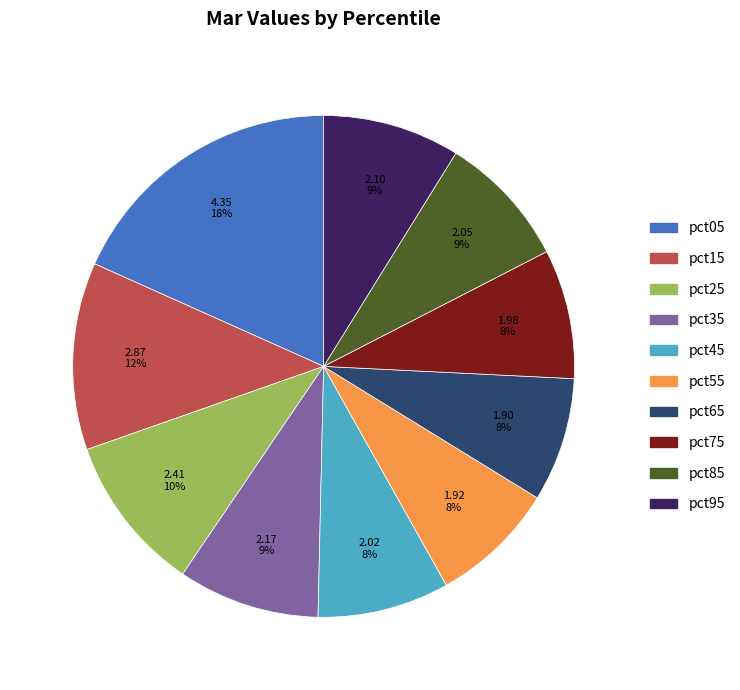

Which has a higher value, pct45 or pct05?

pct05